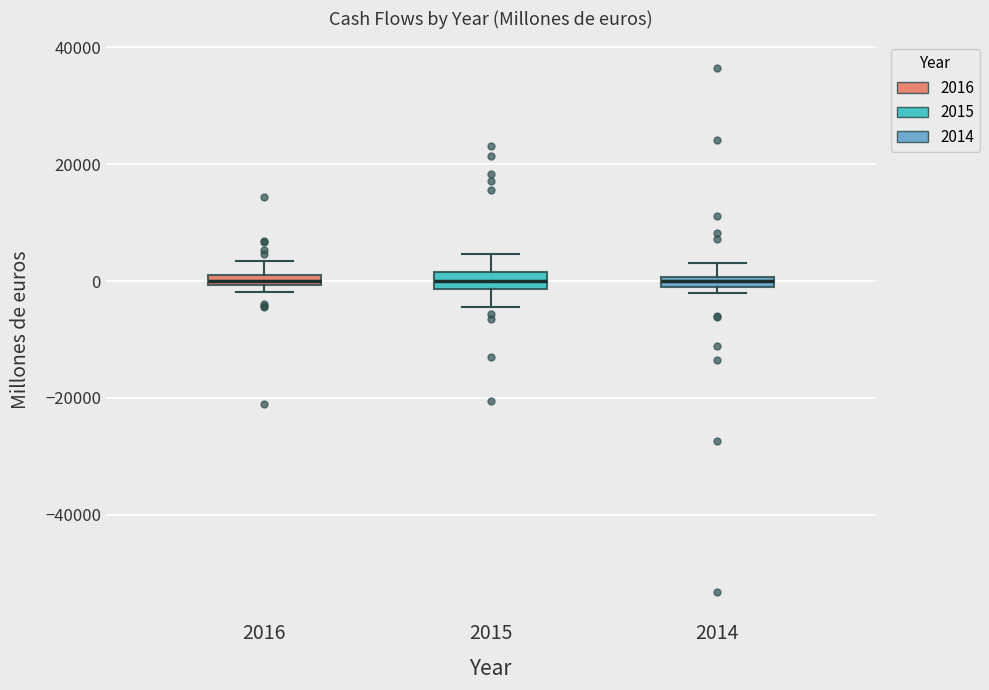

Where does the lower whisker of the box at x = 2015 end on the y-axis? The values are not printed on the chart, so give them approximately, as read against the axis.

-4000